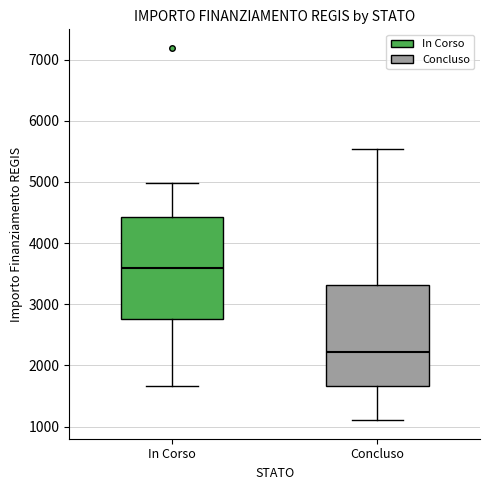

Reading left to right, transcribe this box plot: for each box, give where its median line is, the range the box spans, and where its two whiskers end, as read against the y-axis. The values are not printed on the chart, so give them approximately, as read against the axis.

In Corso: median 3600, box 2800 to 4400, whiskers 1700 to 5000
Concluso: median 2200, box 1700 to 3300, whiskers 1100 to 5500